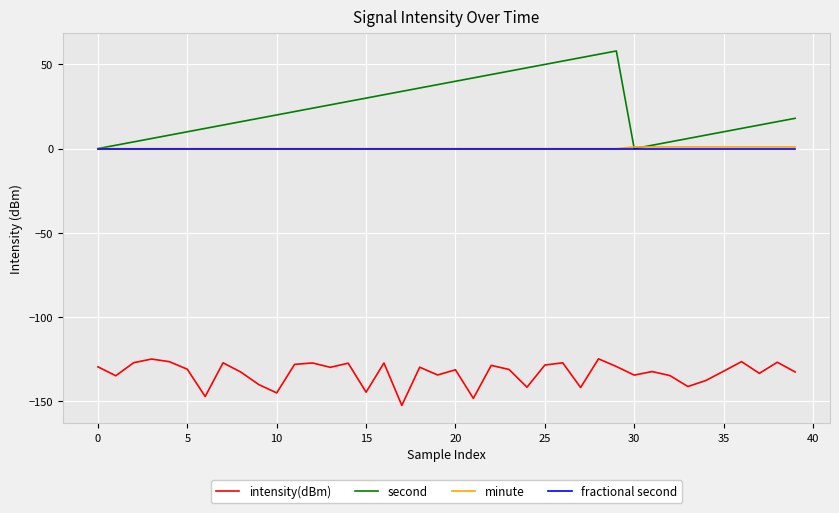

True or false: second and intensity(dBm) intersect in this chart.

False